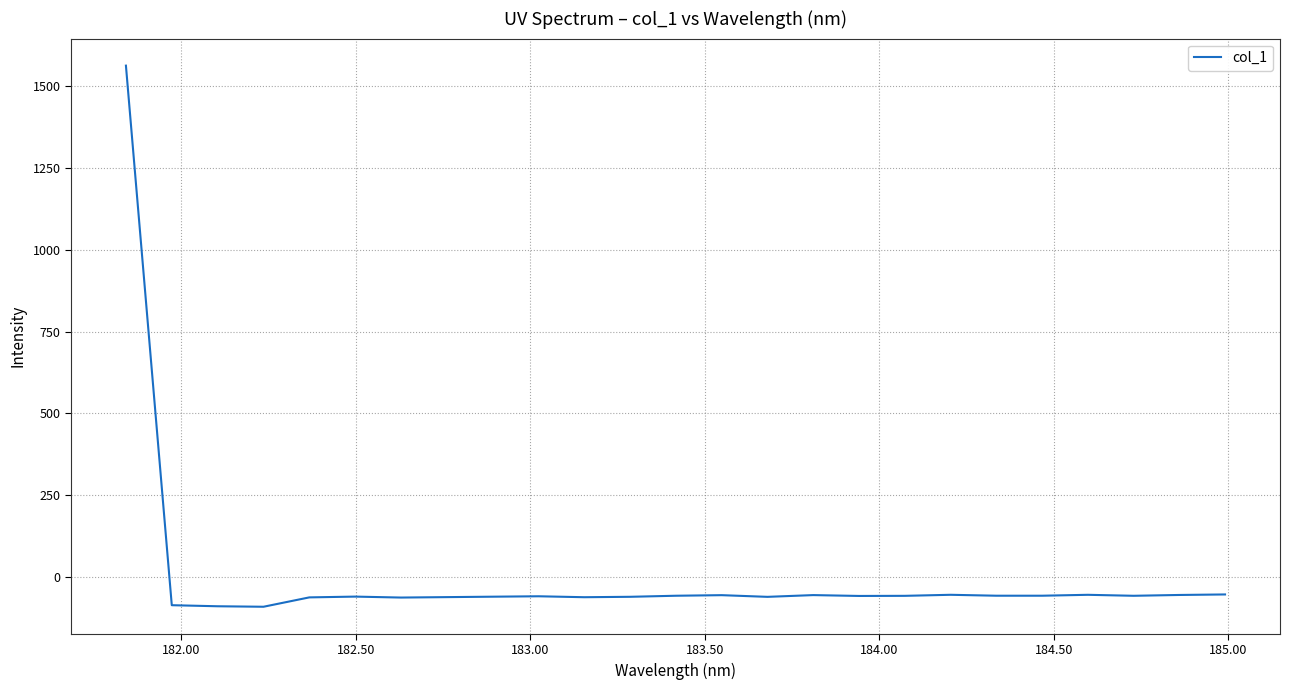

Does the chart display data point markers on the line(s)?

No